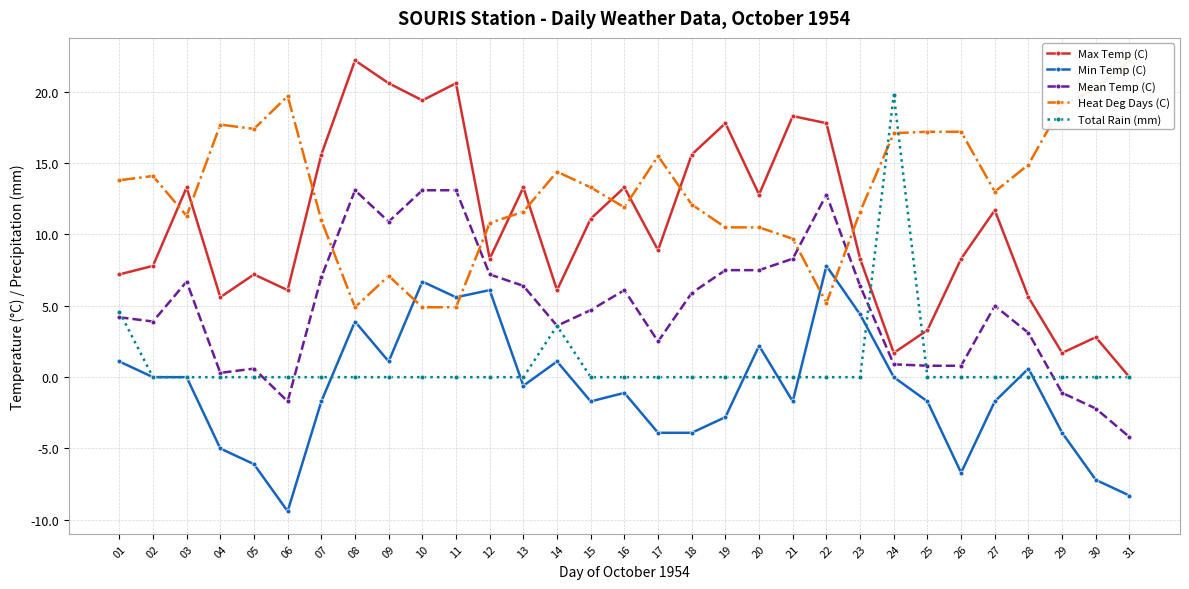

How many values in Min Temp (C) are above zero?

11